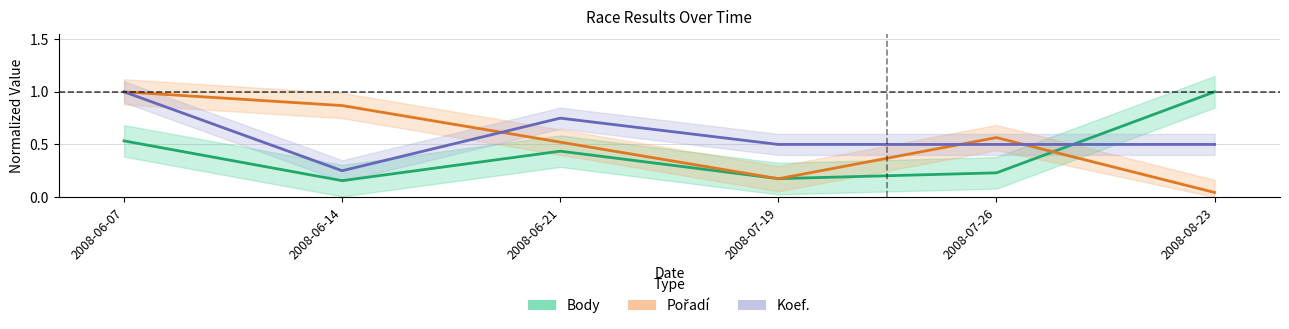

How many interior local peaks does the Body series have?

1